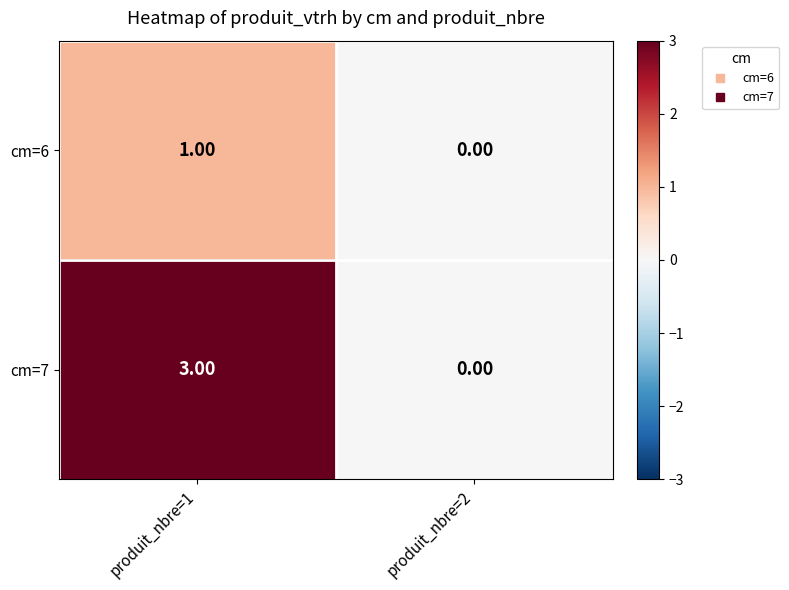

Which series has the largest range (max minus min)?

cm=7